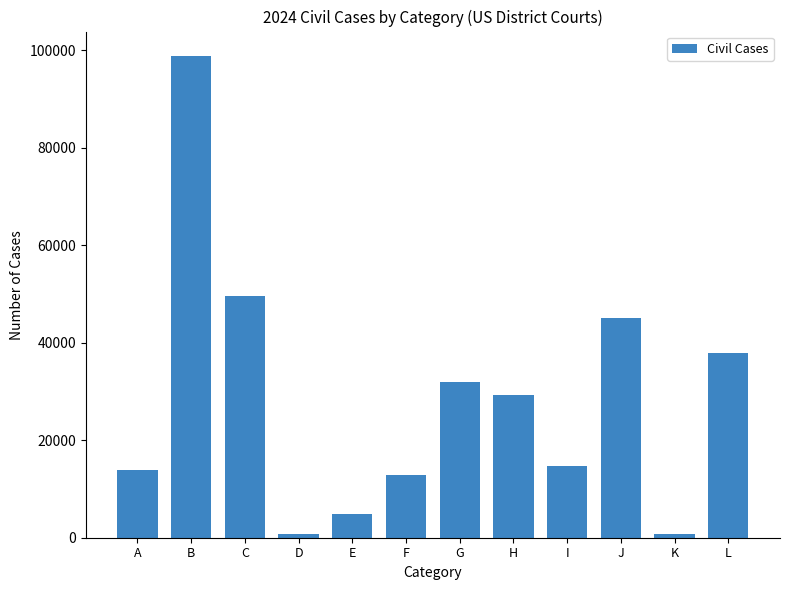

What is the difference between the second highest and minimum values?

48863